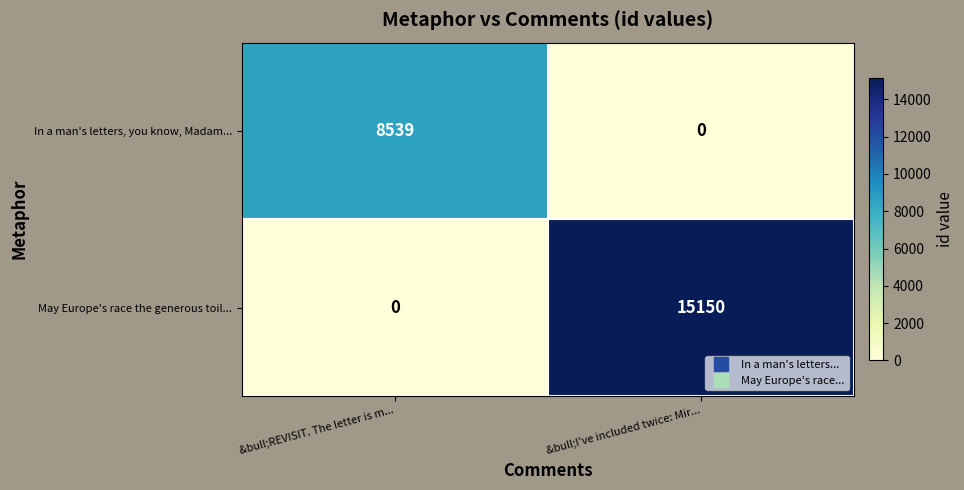

What is the approximate value of In a man's letters, you know, Madam... at &bull;REVISIT. The letter is m..., to the nearest 50?

8550